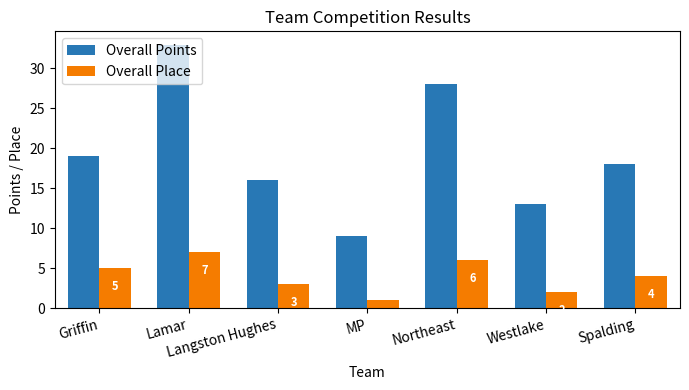

Rank the series by their average value, from lowest to highest.

Overall Place, Overall Points